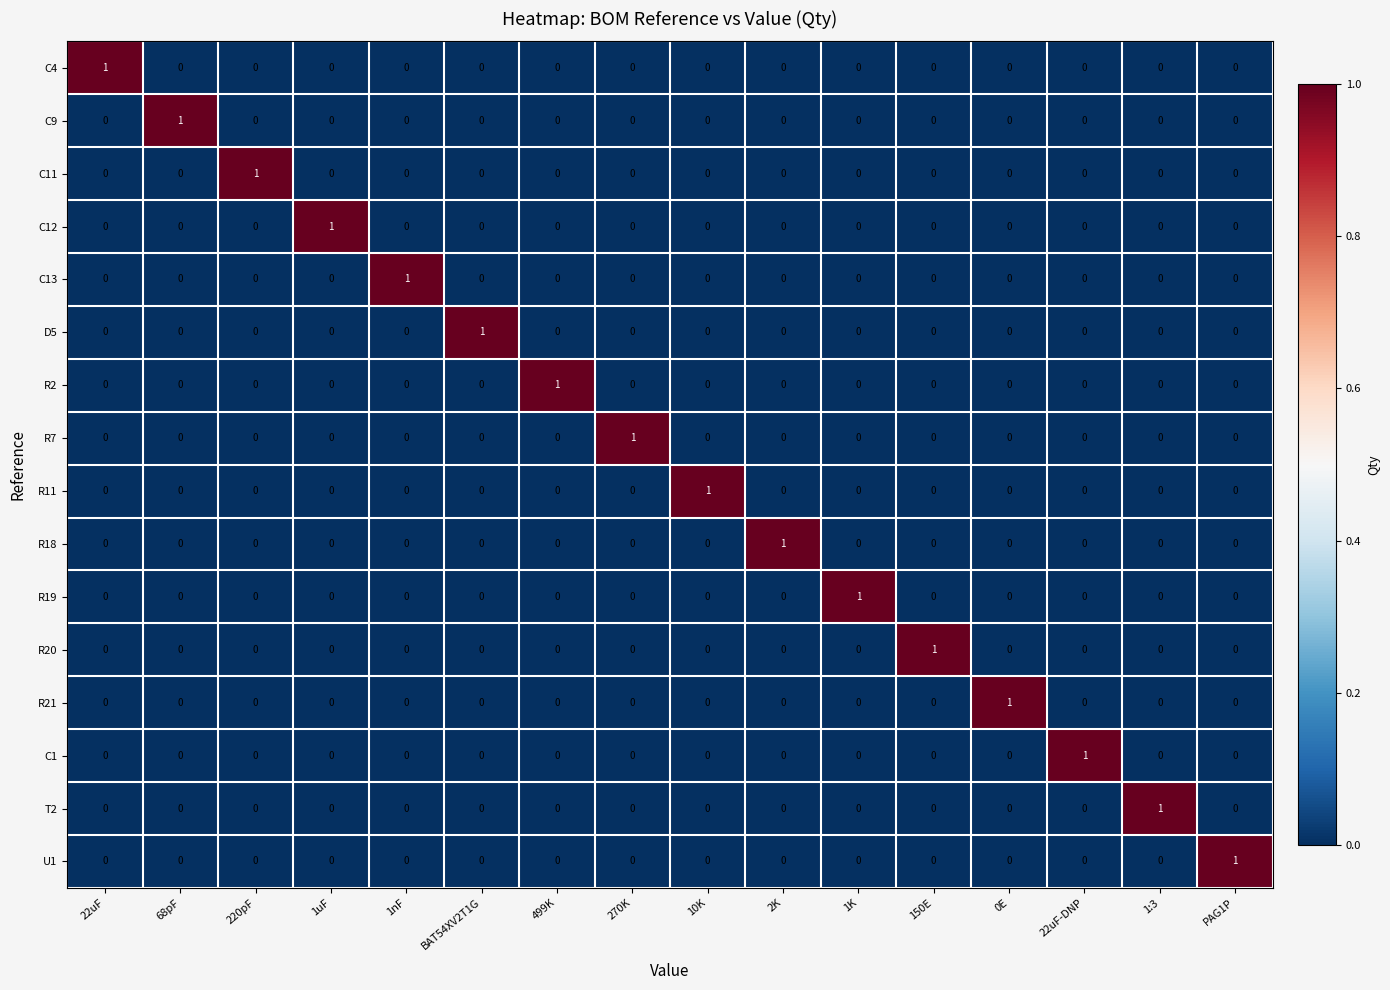

Count the R2 values in the range 0 to 1.

16